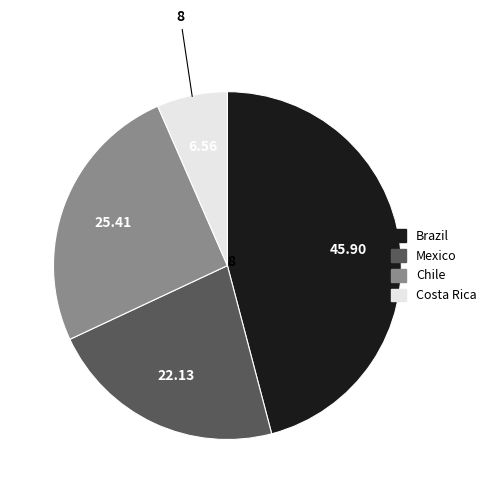

Is there any slice that represents more than half of the pie?

No